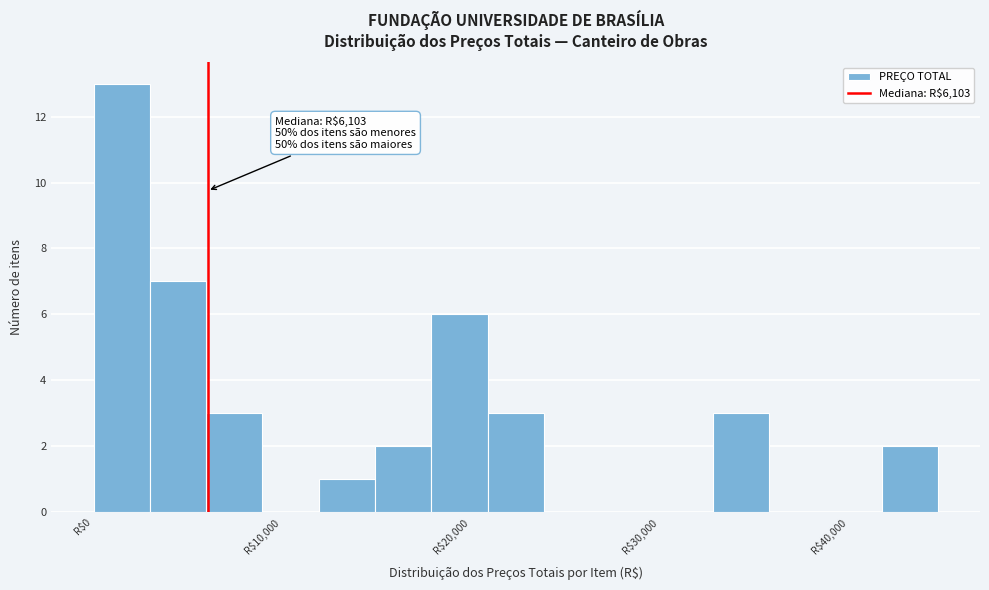

Around what value on the x-axis is the tallest bar? Give the approximate position of its centre, as read against the axis.

2000